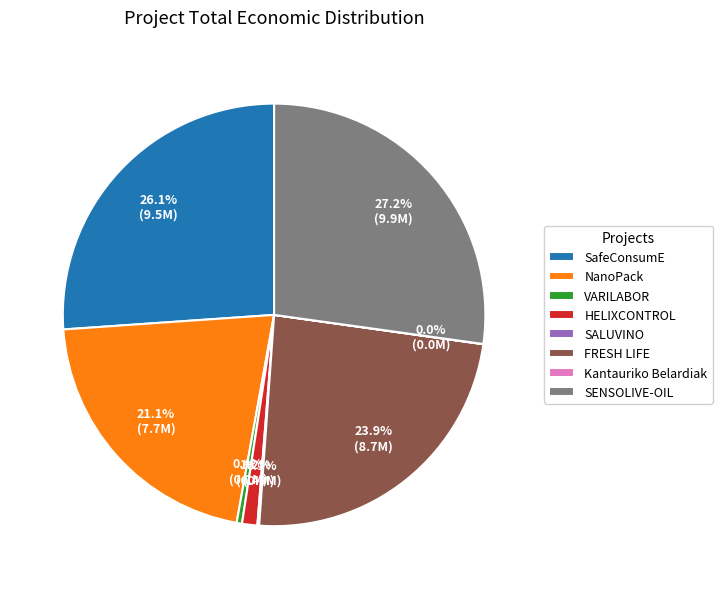

Is there a majority slice in this chart?

No